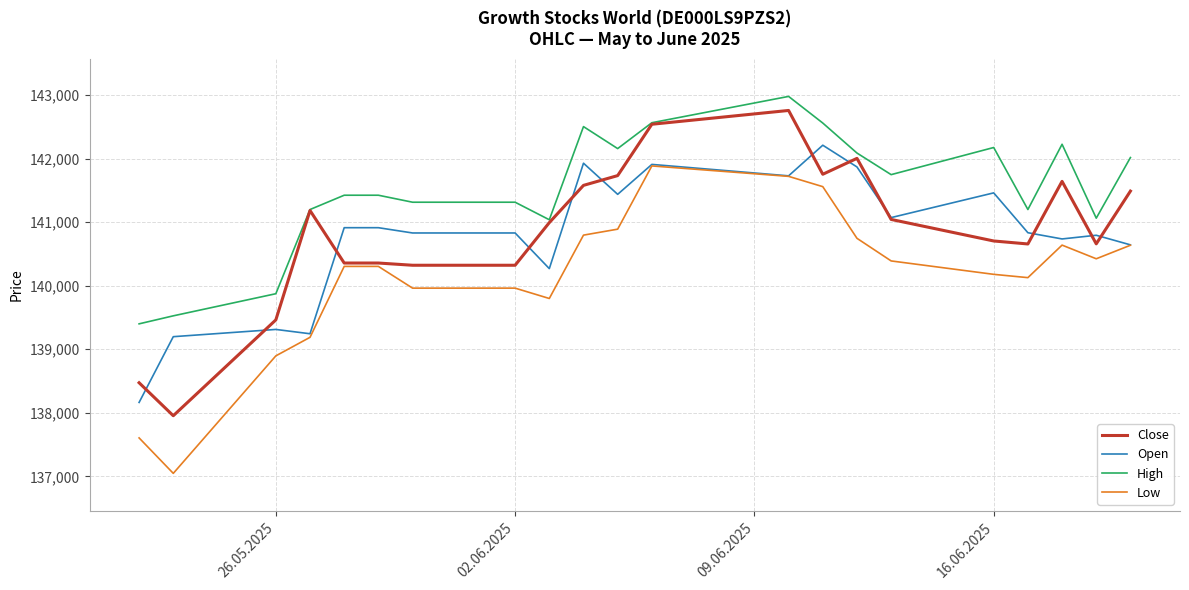

Which series has the largest total across all categories?

High